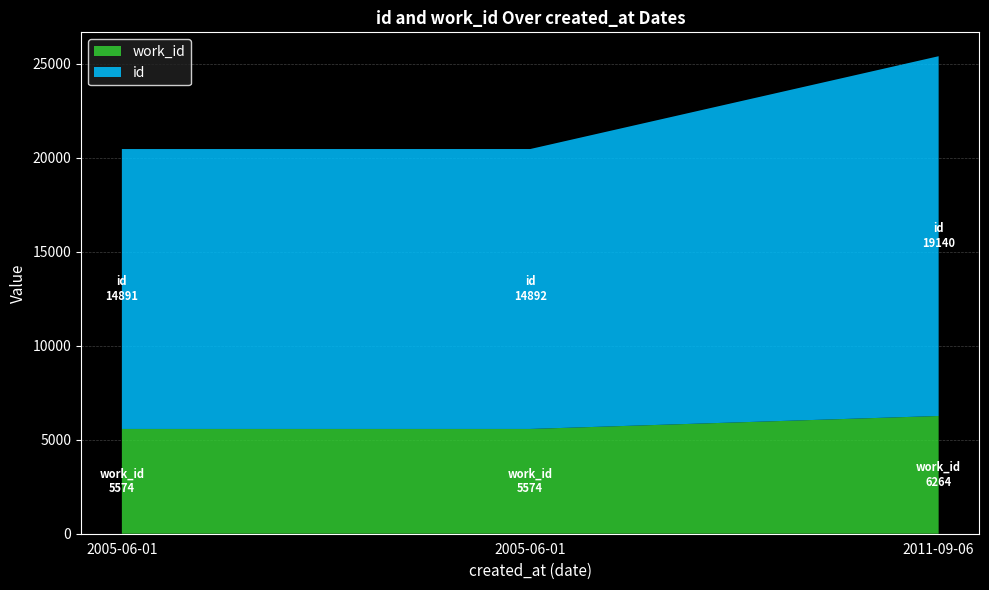

Reading left to right, what are all the values shown in this chart?

id: 2005-06-01=14891	2005-06-01=14892	2011-09-06=19140
work_id: 2005-06-01=5574	2005-06-01=5574	2011-09-06=6264